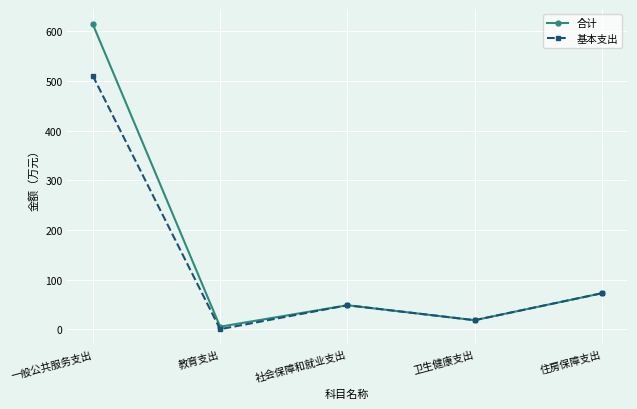

List the labels in order of 基本支出 value, smallest first.

教育支出, 卫生健康支出, 社会保障和就业支出, 住房保障支出, 一般公共服务支出